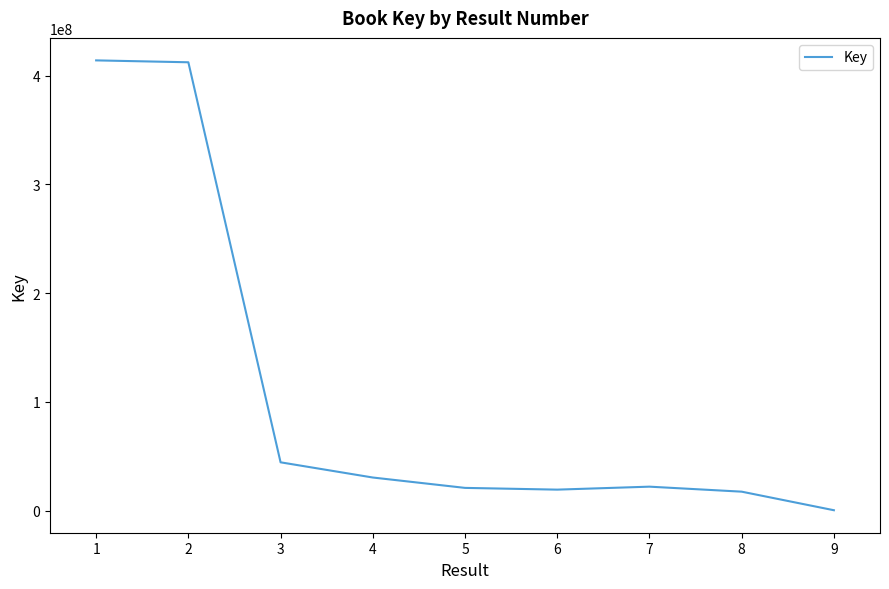

What is the average value?

109030380